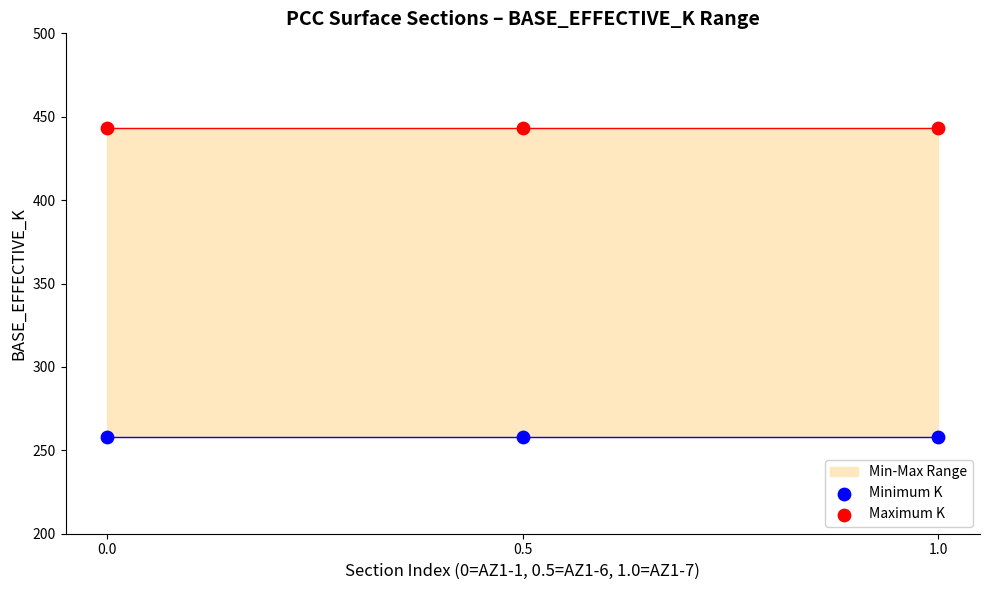

Which series reaches the maximum Y coordinate?

Maximum K